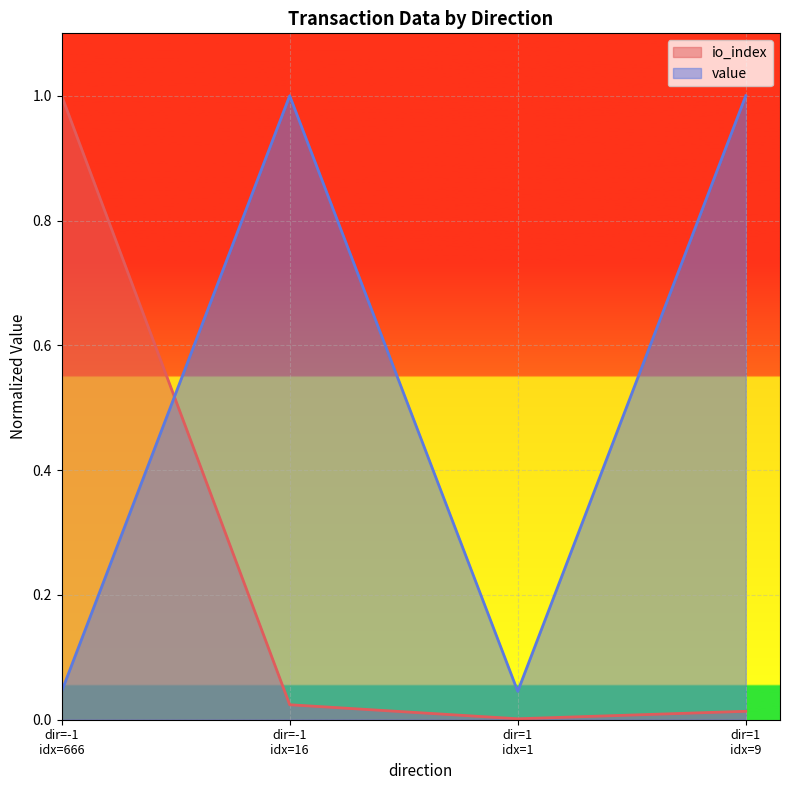

In value, how many points are lower than both neighbors (excluding endpoints)?

1